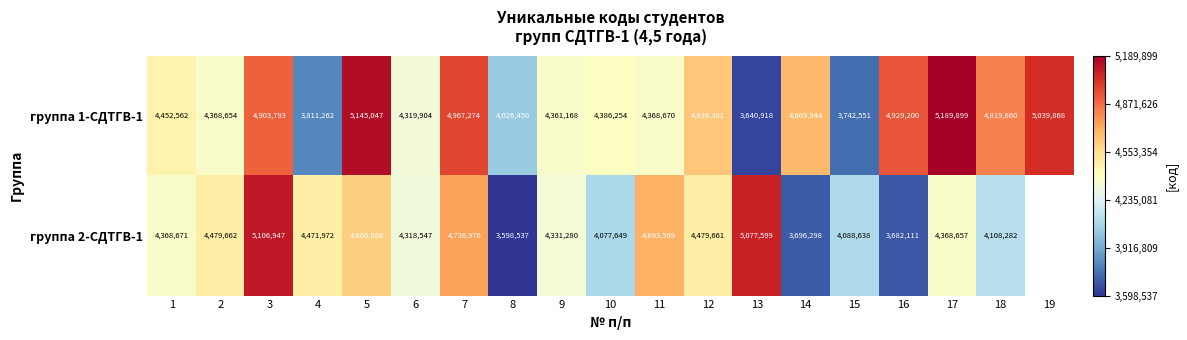

Rank the series at 16 from lowest to highest value.

группа 2-СДТГВ-1, группа 1-СДТГВ-1